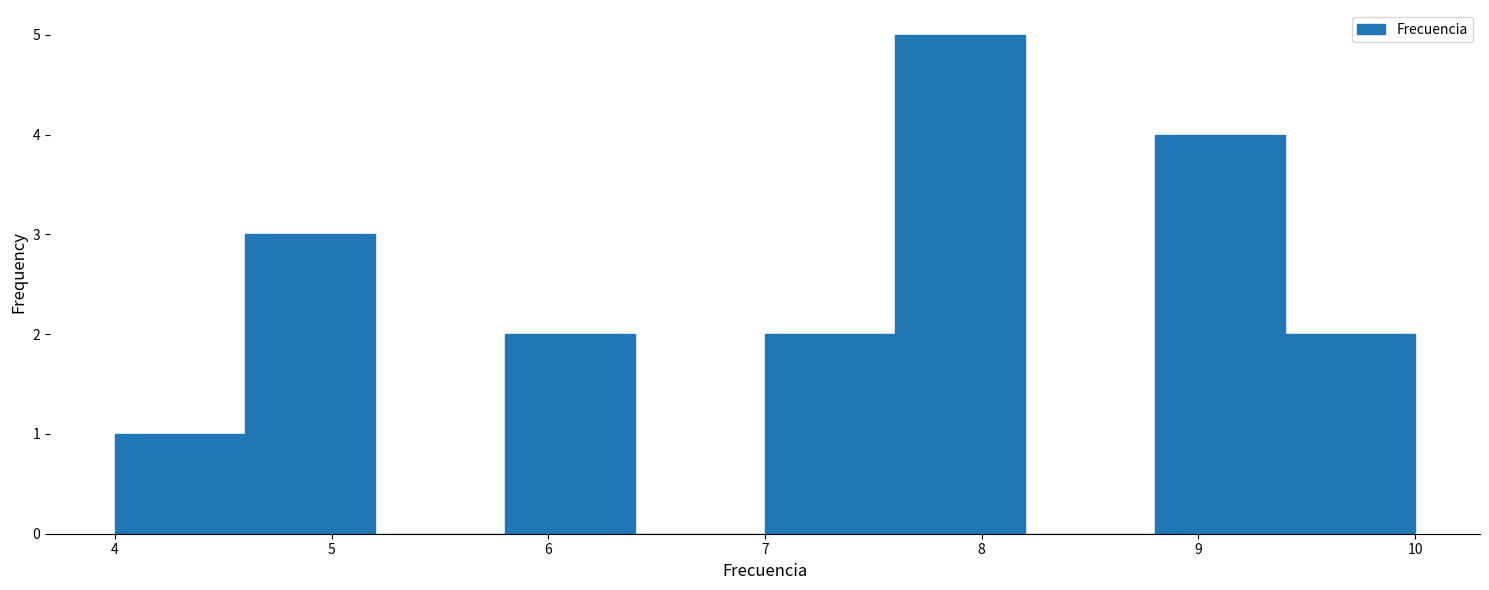

Over which range of the x-axis is the bar tallest?

7.6 to 8.2